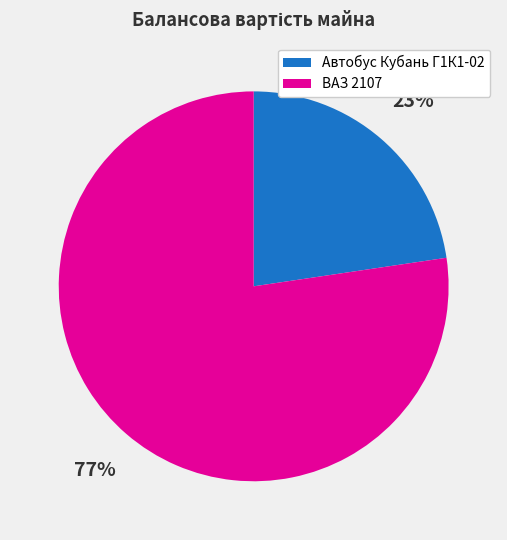

Does any single category account for the majority?

Yes